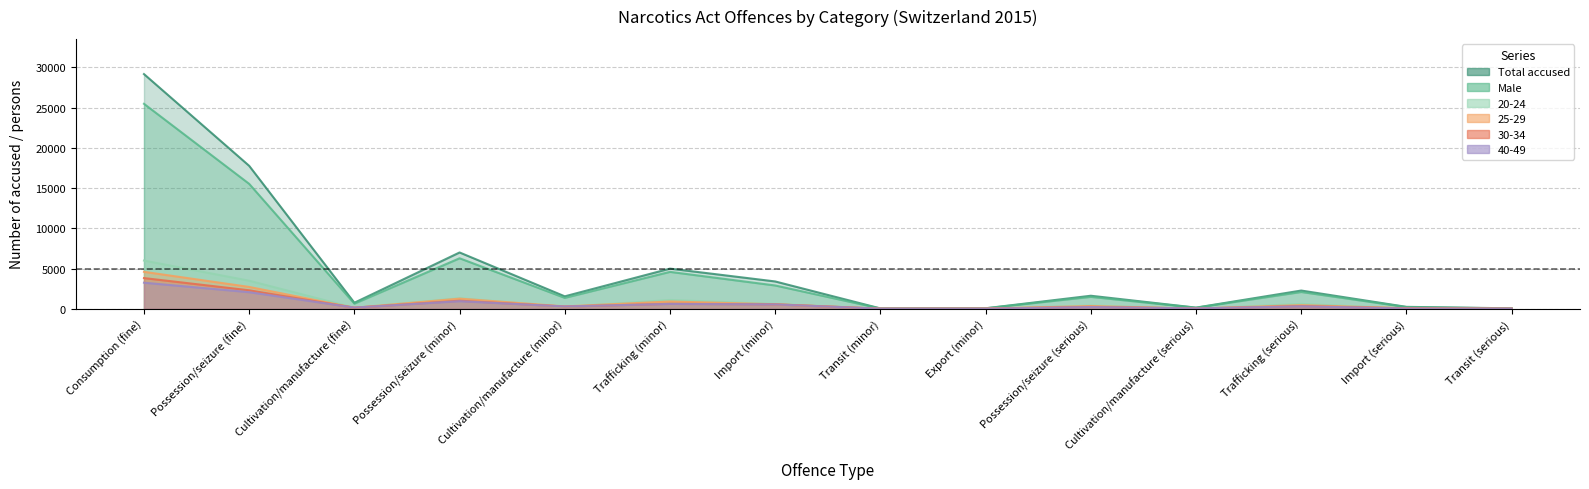

What is the value of the Total accused point at the 10th from the left?

1615